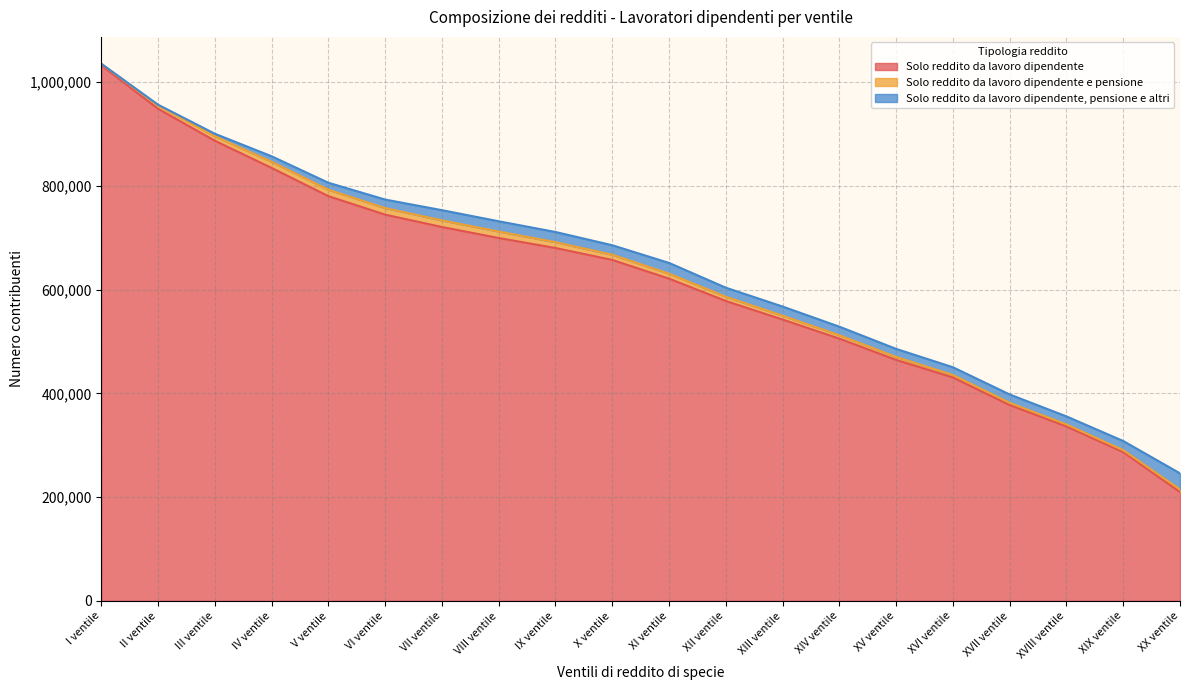

Between XIV ventile and XVIII ventile, which series saw the biggest shift?

Solo reddito da lavoro dipendente